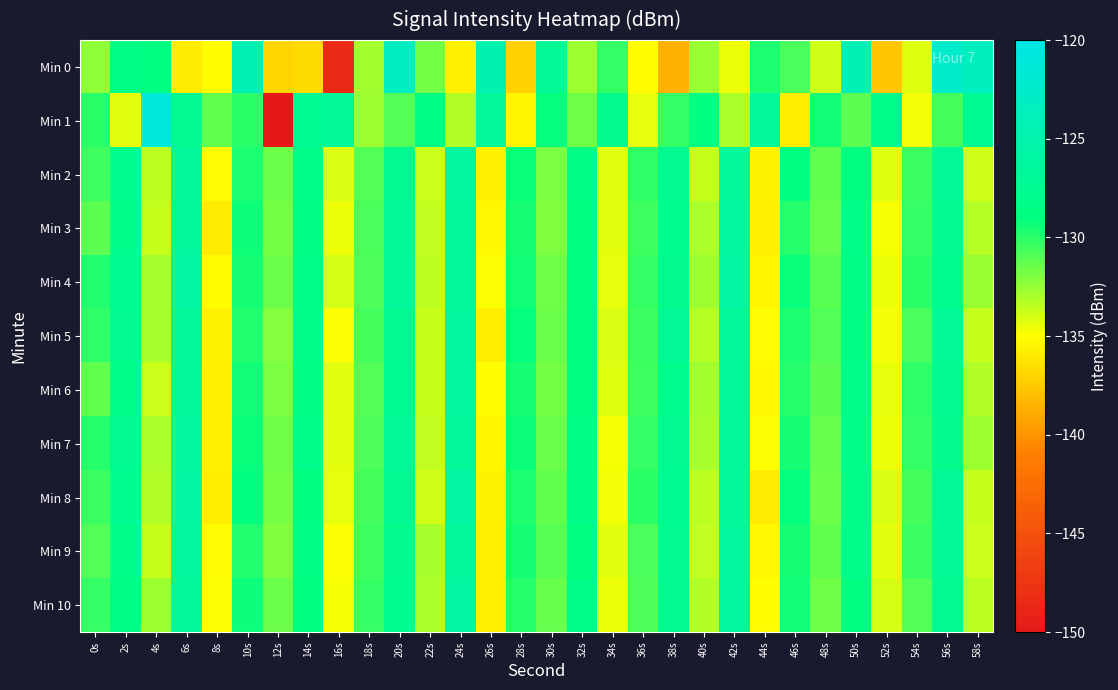

Count the number of data series in this chart.

11